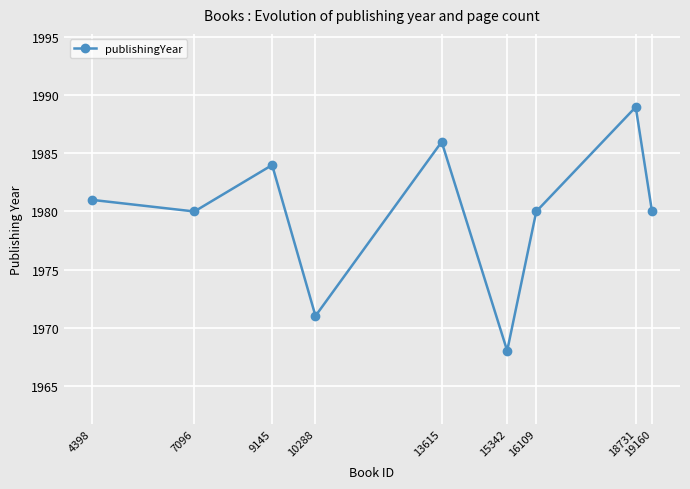

What is the smallest value displayed?

1968